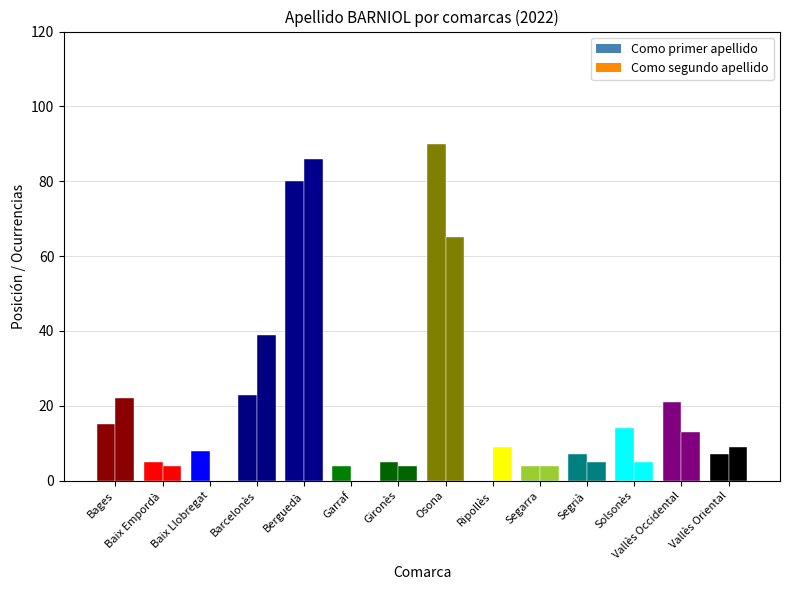

Reading left to right, extract all data points from this chart.

Como primer apellido: Bages=15	Baix Empordà=5	Baix Llobregat=8	Barcelonès=23	Berguedà=80	Garraf=4	Gironès=5	Osona=90	Ripollès=0	Segarra=4	Segrià=7	Solsonès=14	Vallès Occidental=21	Vallès Oriental=7
Como segundo apellido: Bages=22	Baix Empordà=4	Baix Llobregat=0	Barcelonès=39	Berguedà=86	Garraf=0	Gironès=4	Osona=65	Ripollès=9	Segarra=4	Segrià=5	Solsonès=5	Vallès Occidental=13	Vallès Oriental=9